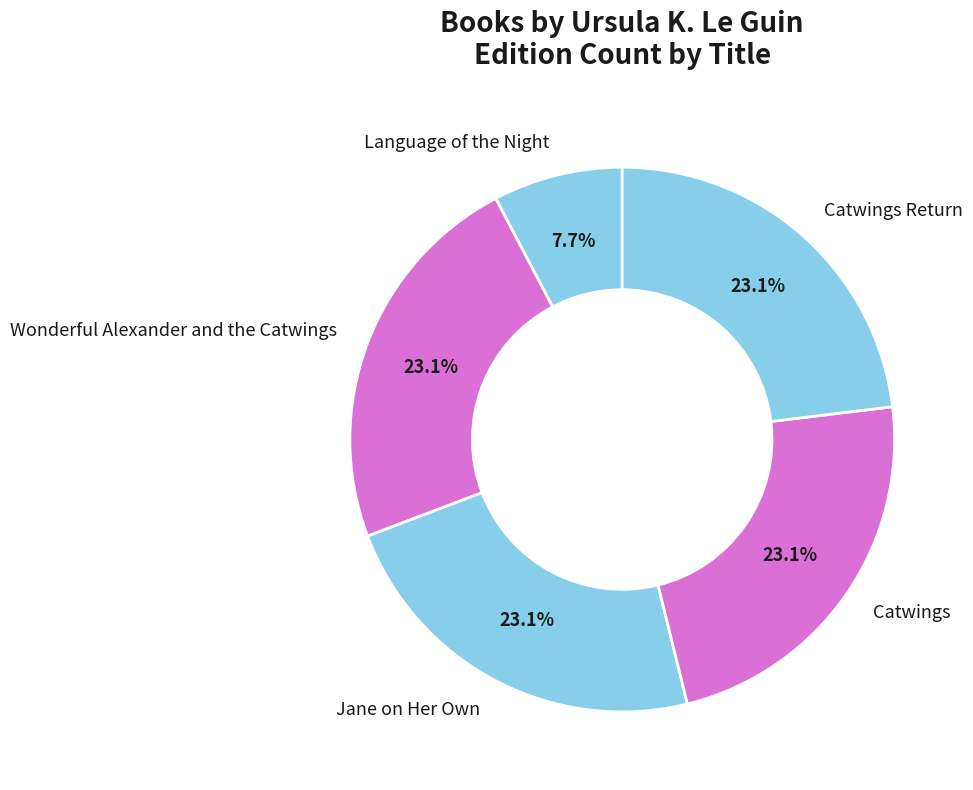

The Catwings slice represents 23% of the pie. True or false?

True